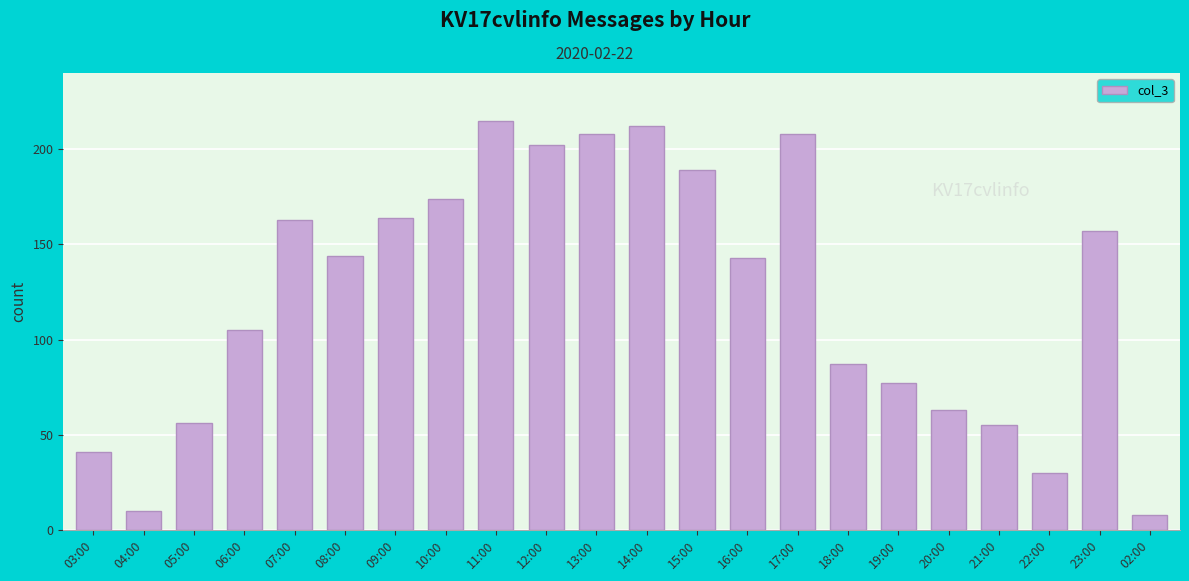

Which has a higher value, 11:00 or 10:00?

11:00